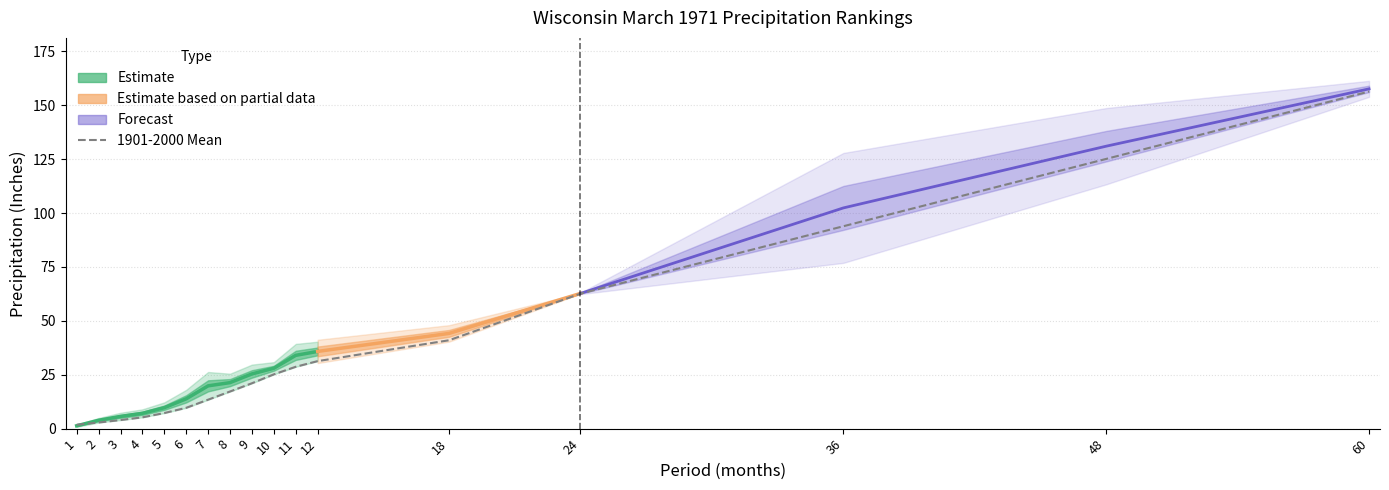

Reading right to left, transcribe all the data shown in this chart.

Value: 60=157.6	48=131.0	36=102.4	24=62.7	18=44.2	12=35.8	11=34.0	10=28.0	9=25.4	8=21.4	7=19.9	6=13.8	5=9.7	4=7.1	3=5.7	2=3.9	1=1.3
Mean: 60=156.4	48=125.1	36=93.9	24=62.6	18=41.0	12=31.3	11=28.7	10=25.2	9=21.1	8=17.2	7=13.4	6=9.7	5=7.2	4=5.2	3=4.0	2=2.8	1=1.8
Departure: 60=1.2	48=5.9	36=8.5	24=0.1	18=3.2	12=4.5	11=5.3	10=2.8	9=4.3	8=4.1	7=6.4	6=4.2	5=2.5	4=1.9	3=1.7	2=1.1	1=0.5